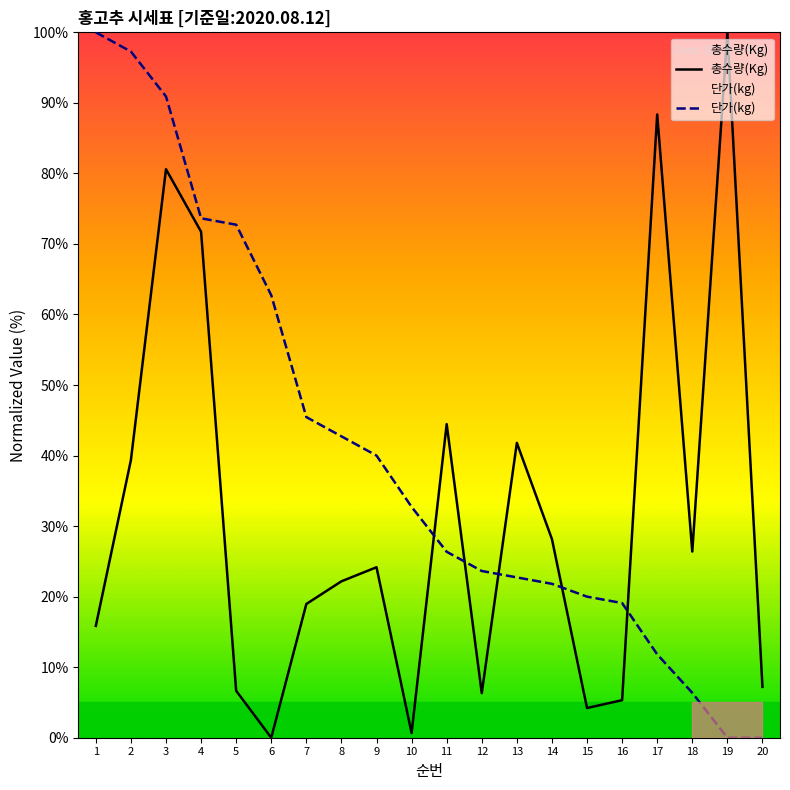

The value of 총수량(Kg) at 16 is 3.6. True or false?

False